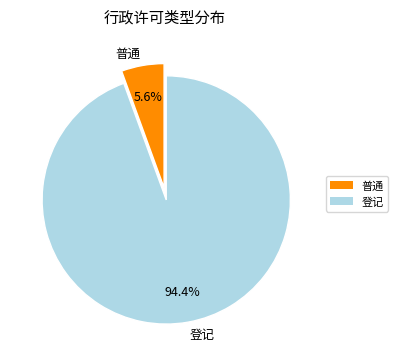

Combined, do 普通 and 登记 account for over 50%?

Yes